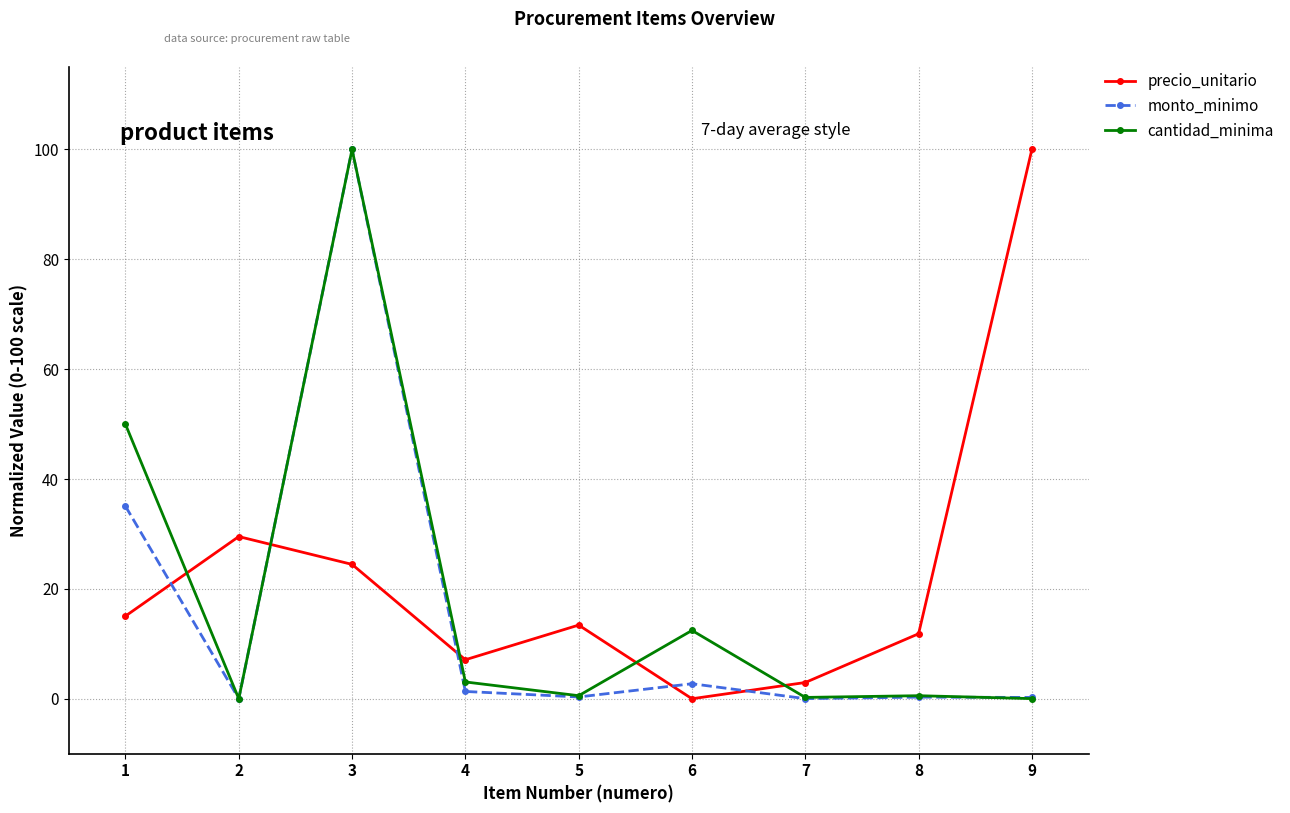

How many intersections are there between precio_unitario and monto_minimo?

5